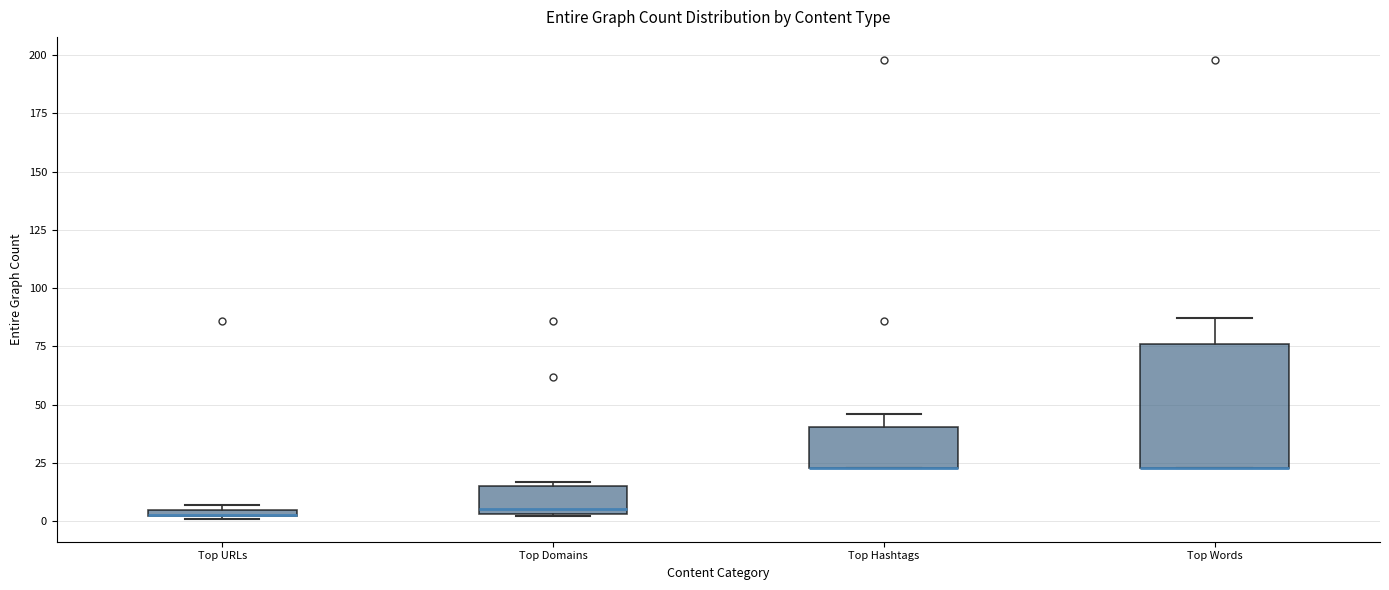

Where is the lower edge of the box for Top URLs on the y-axis? The values are not printed on the chart, so give them approximately, as read against the axis.

0